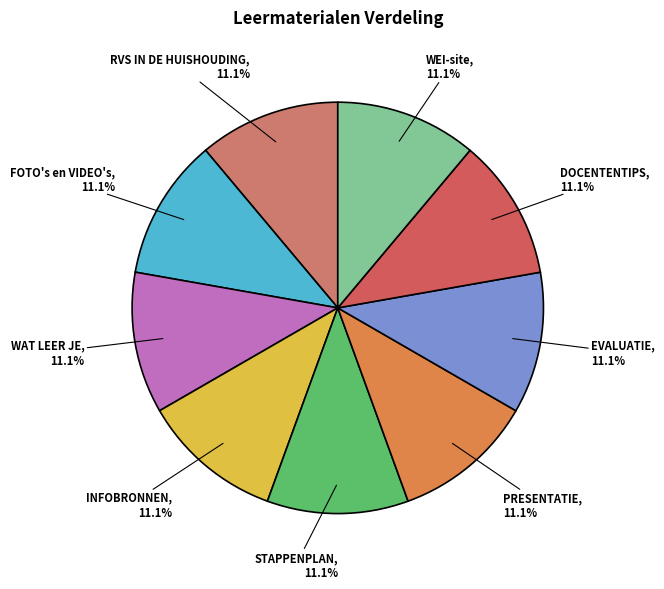

Is there any slice that represents more than half of the pie?

No